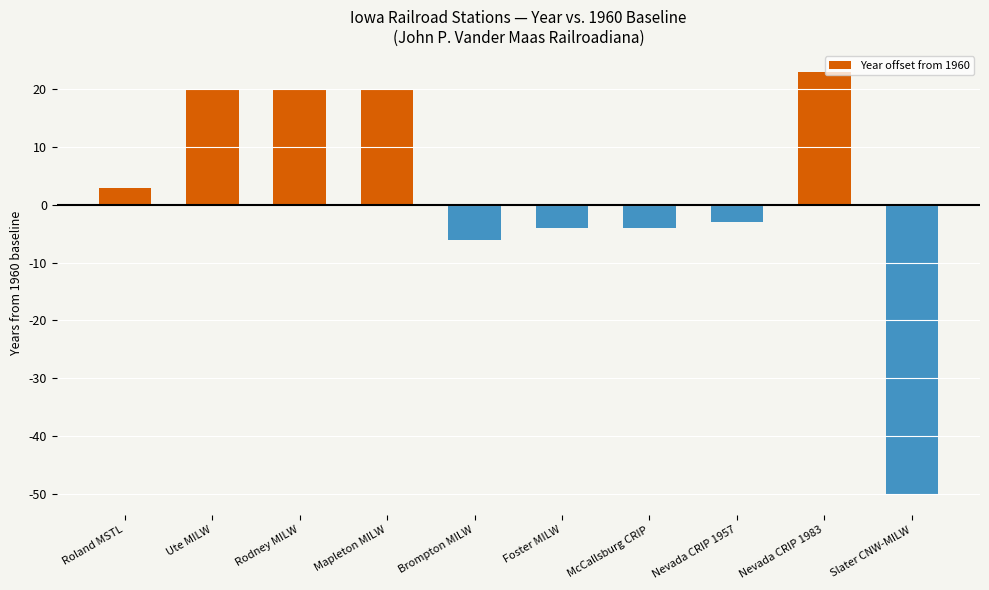

What is the greatest value displayed?

23